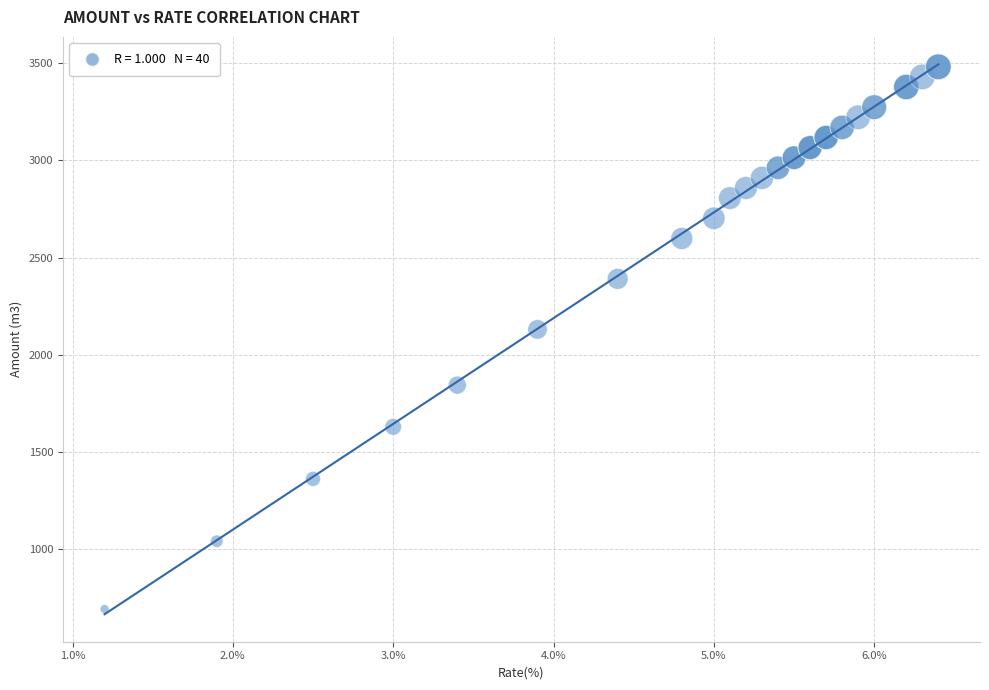

What Y value in the scatter plot is closest to 2086?

2130